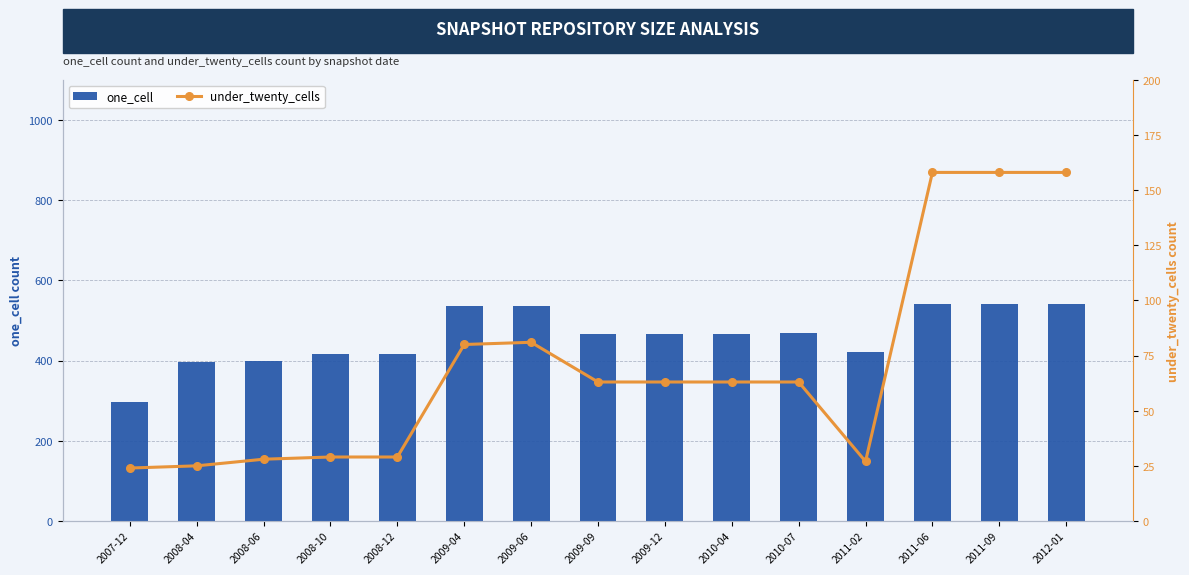

Which category has the highest value in the one_cell series?

2011-06